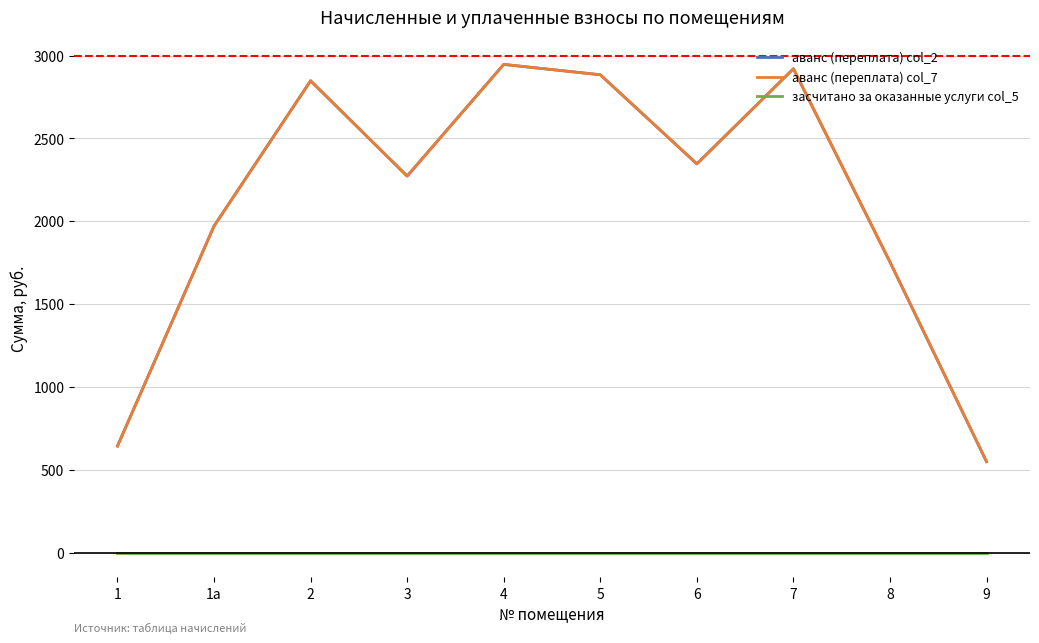

Which series has the largest range (max minus min)?

аванс (переплата) col_2